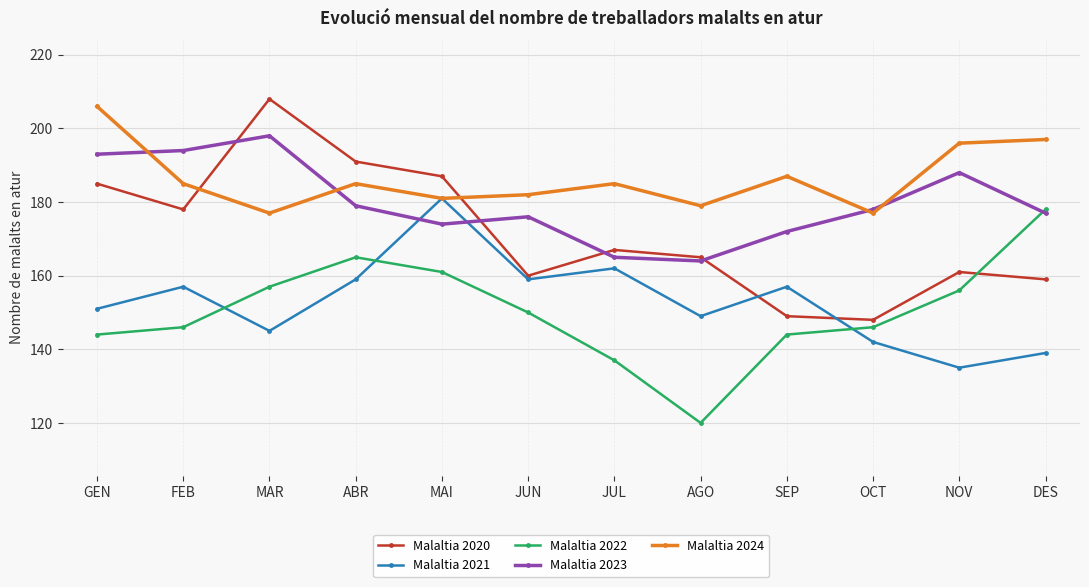

Which label corresponds to the largest value in the chart?

MAR